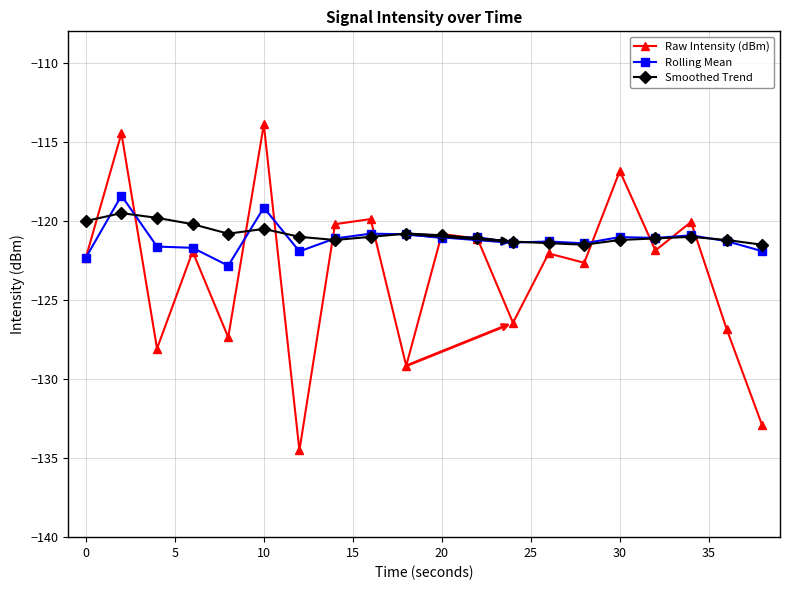

What are all the series names shown in the legend?

Raw Intensity (dBm), Rolling Mean, Smoothed Trend